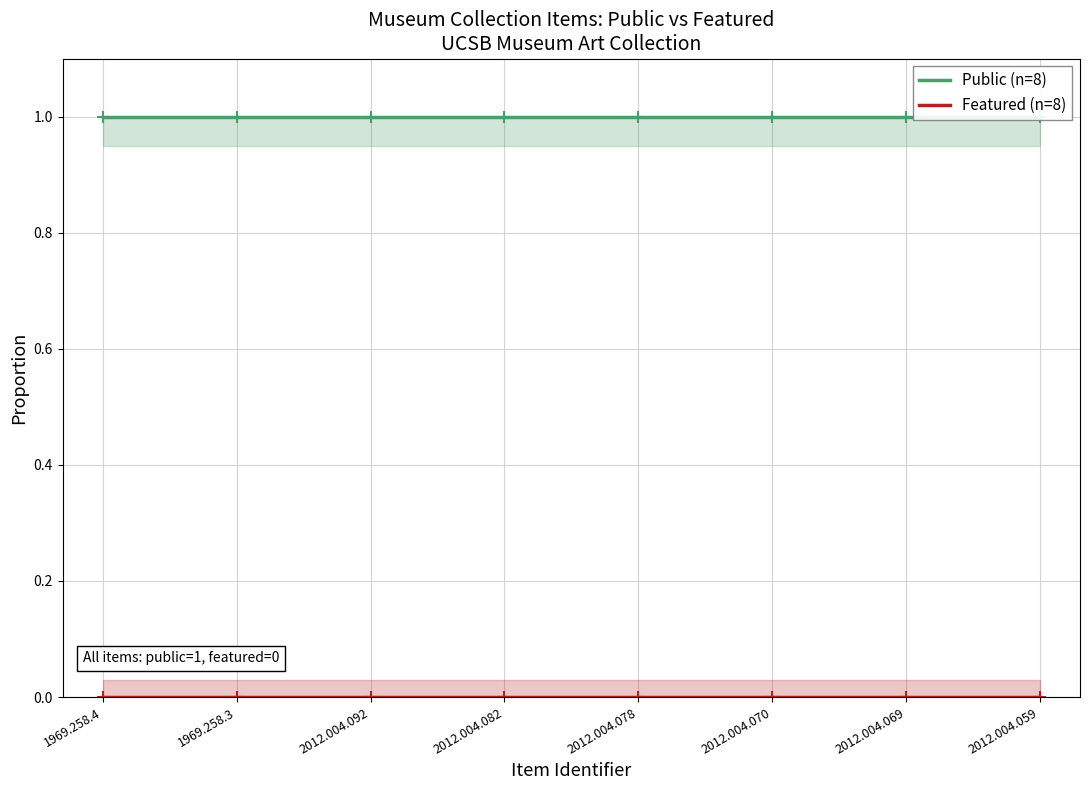

True or false: Featured (n=8) has more than 2 points higher than both neighbors.

False